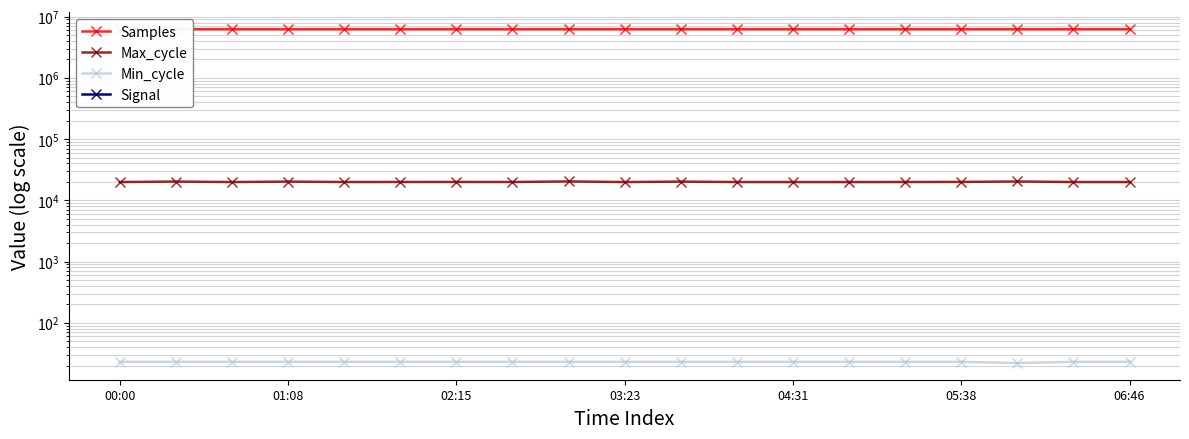

What is the difference between the second highest and minimum values in the Samples series?

1606